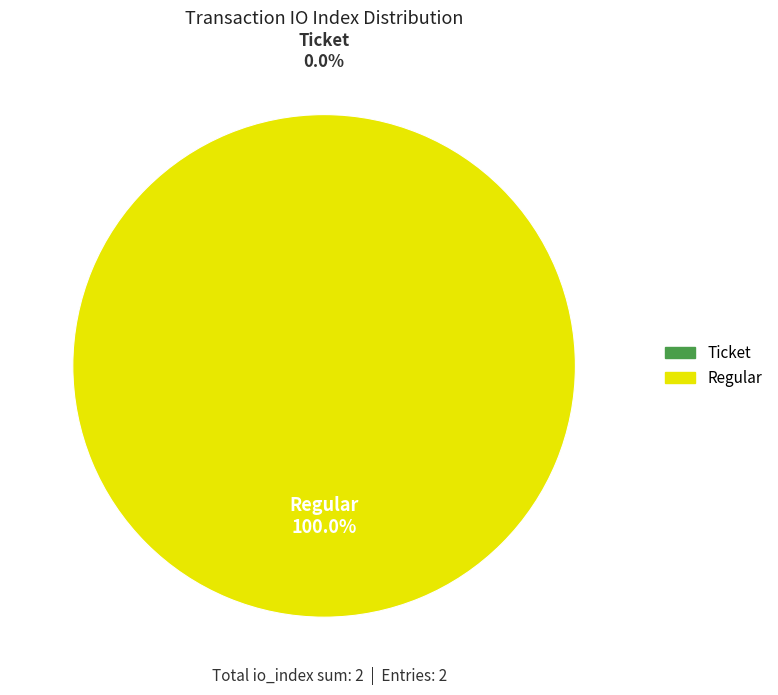

What is the majority slice?

Regular (io_index=2)